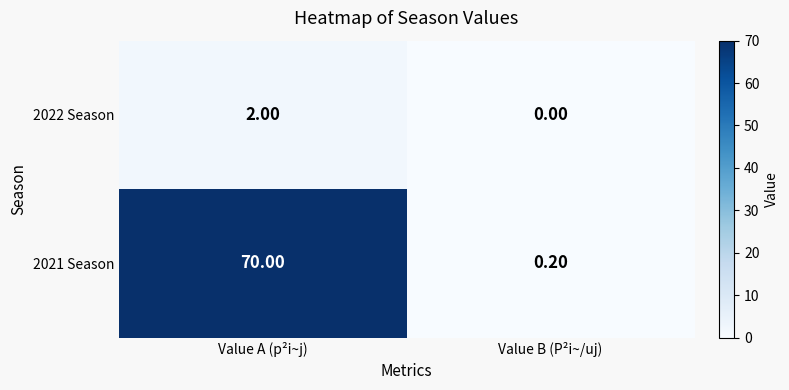

What is the difference between the maximum and minimum values in the 2022 Season series?

2.0